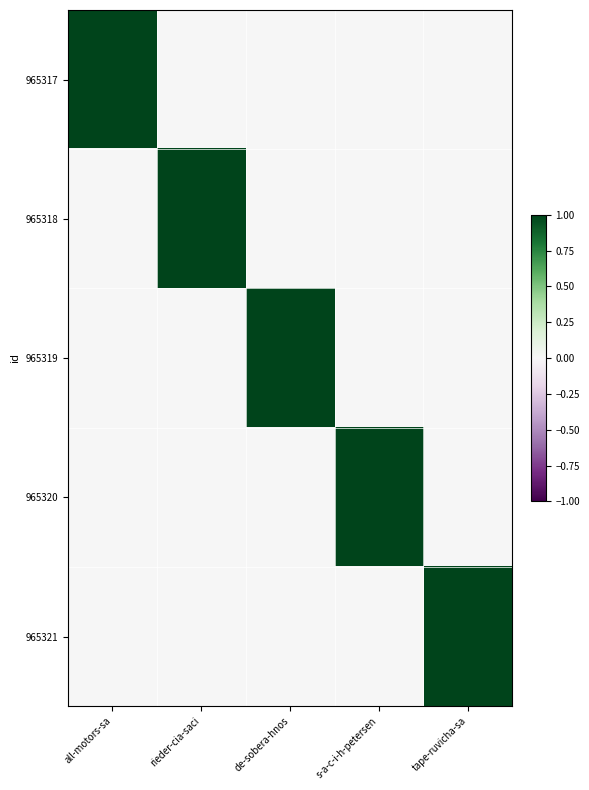

Which series has the widest spread of values?

965317